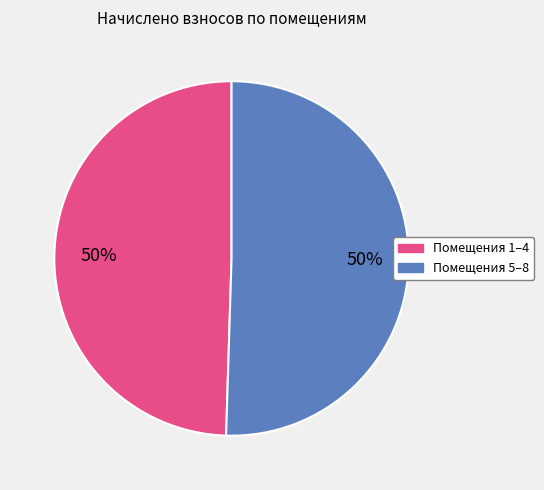

To the nearest percent, what is the average slice percentage?

50%